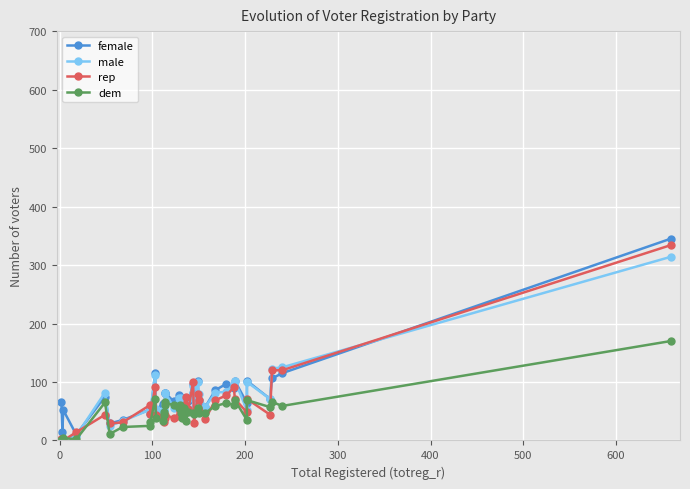

How many intersections are there between male and female?

14